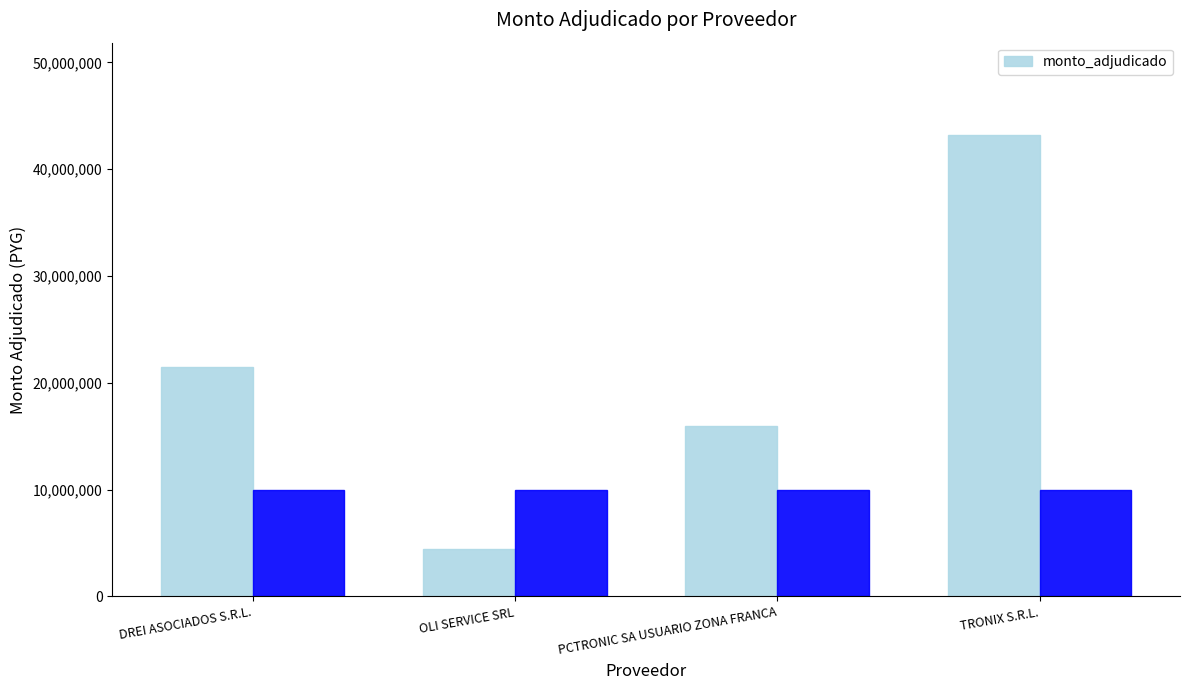

At which label is the value closest to 23800000?

DREI ASOCIADOS S.R.L.